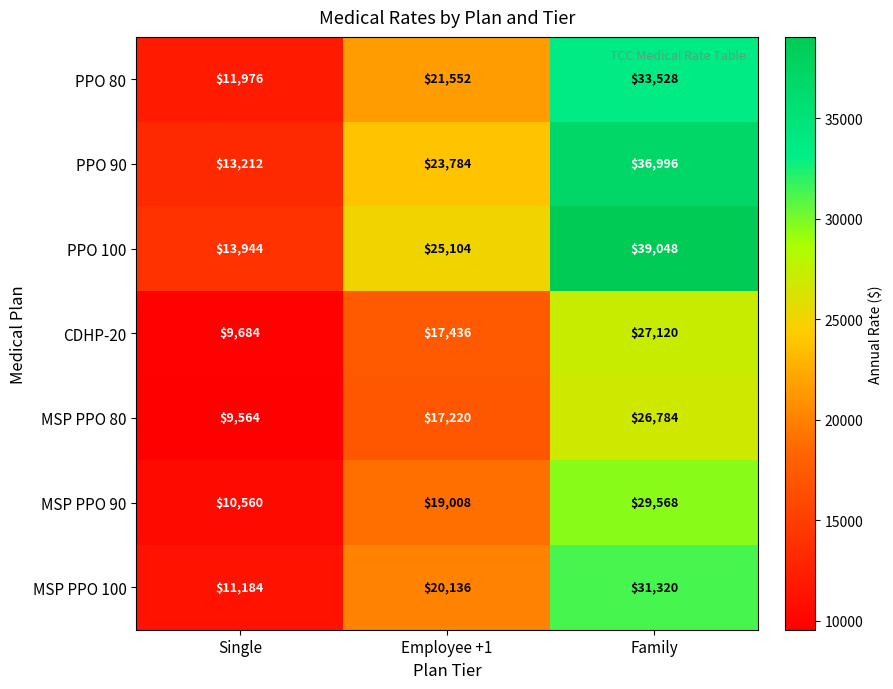

What is the maximum value for CDHP-20?

27120